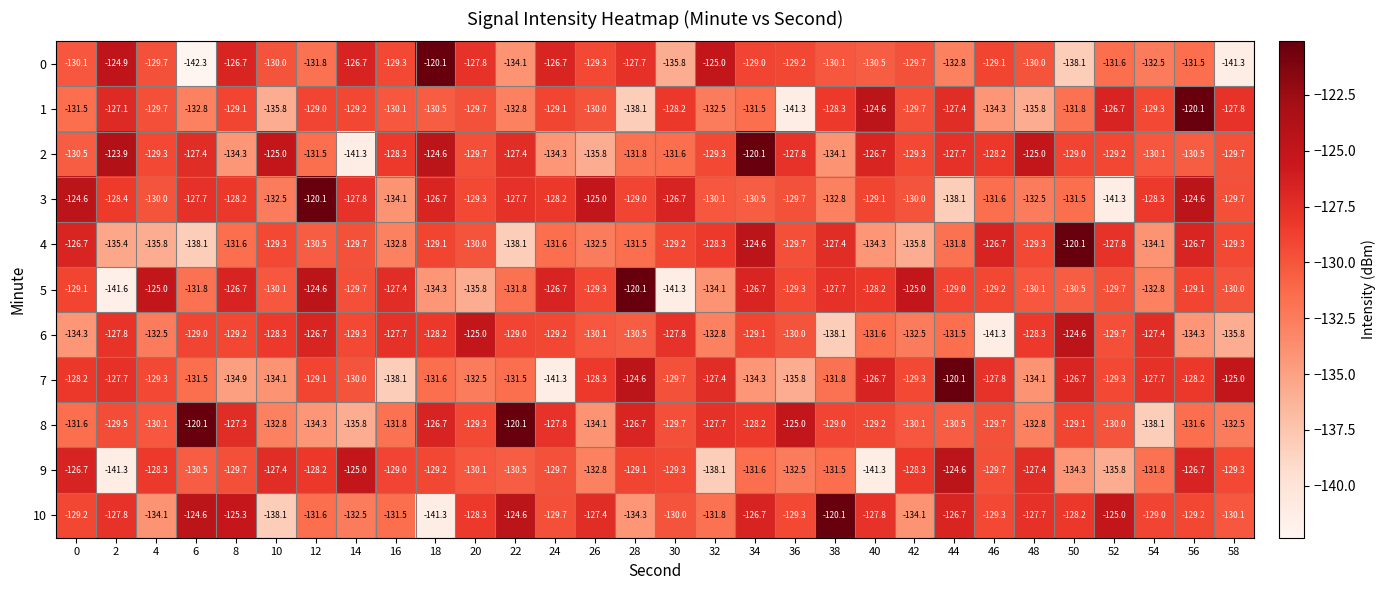

Rank the series at 32 from lowest to highest value.

9, 5, 6, 1, 10, 3, 2, 4, 8, 7, 0